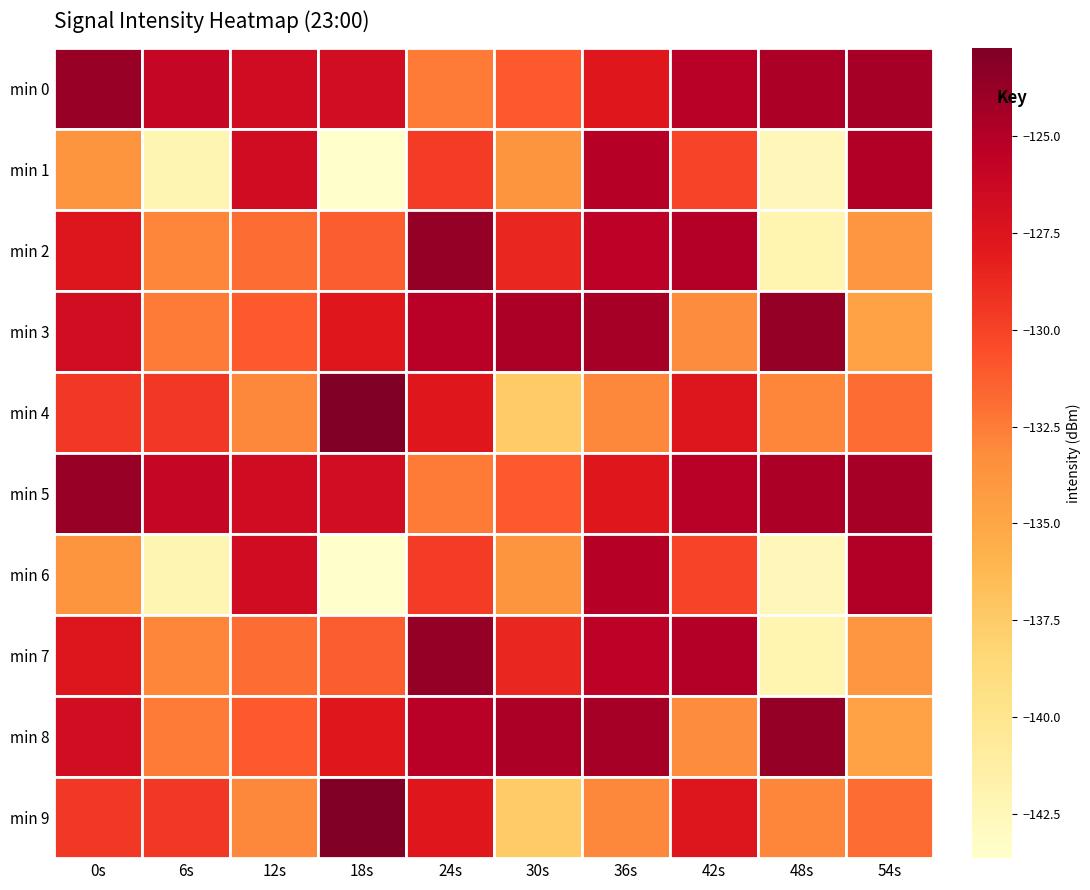

Which series has the largest total across all categories?

min 0